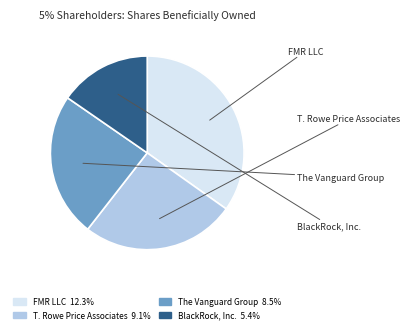

Between T. Rowe Price Associates and The Vanguard Group, which is larger?

T. Rowe Price Associates